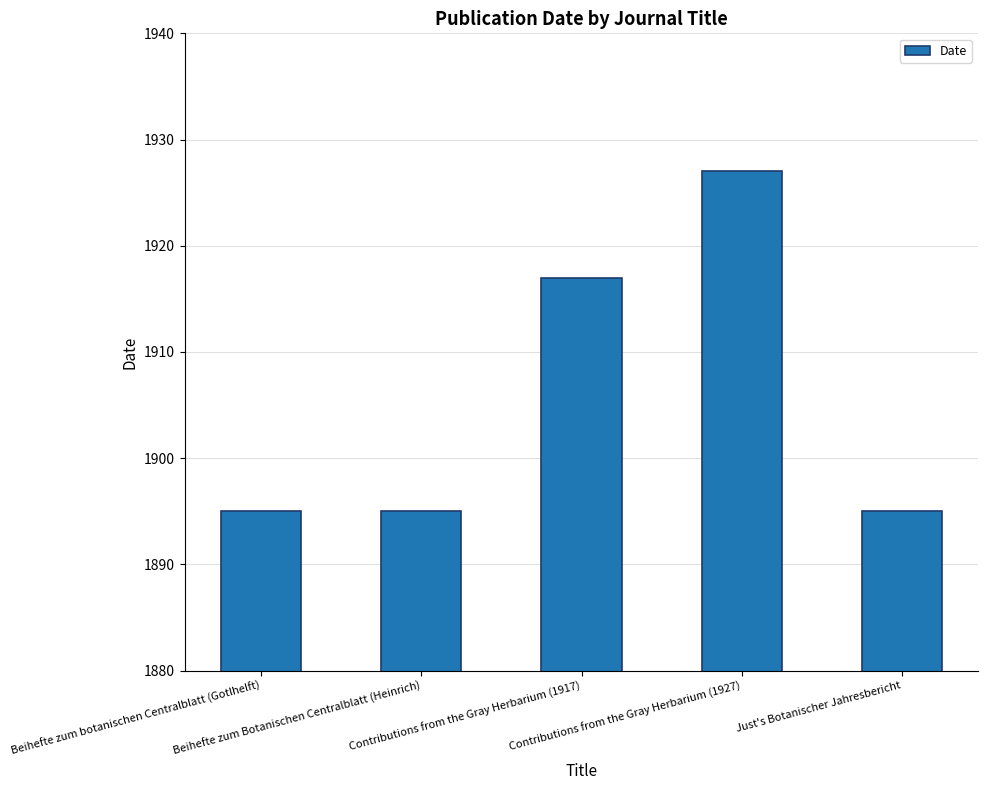

The value at Contributions from the Gray Herbarium (1927) is 1927. True or false?

True